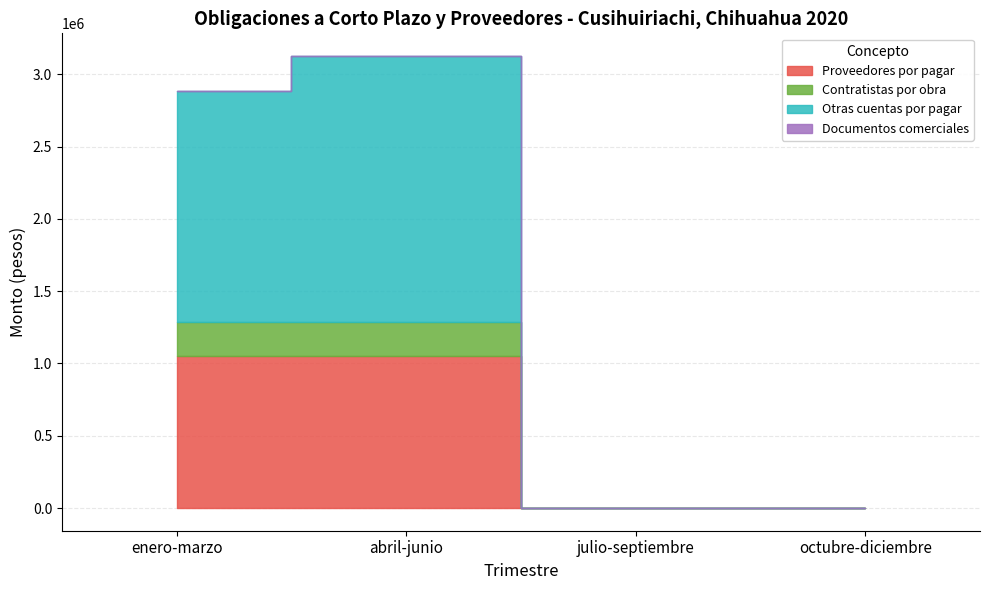

Which has a higher value, enero-marzo or julio-septiembre?

enero-marzo